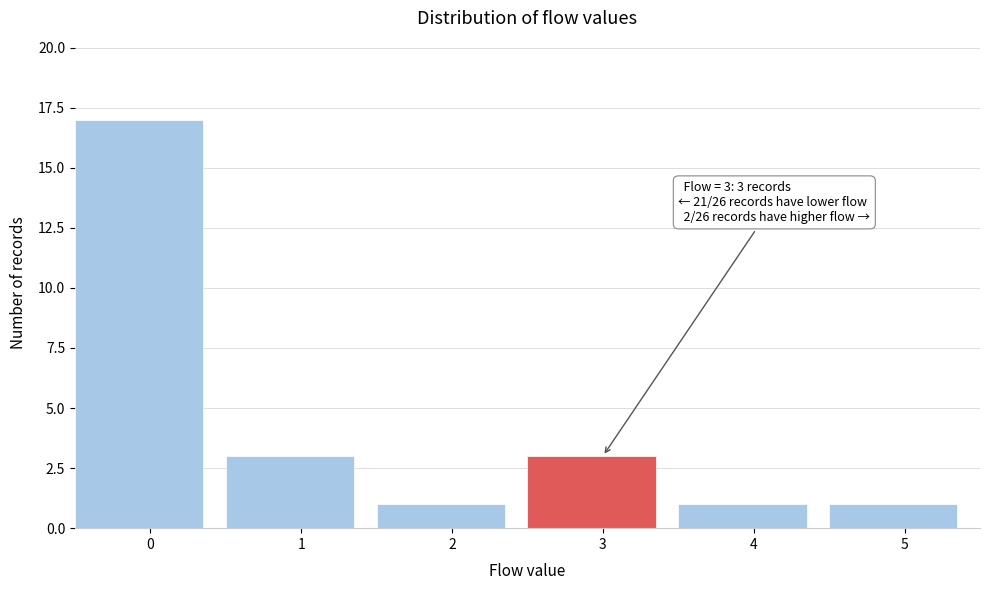

Reading left to right, list all the values displayed in this chart.

0=17	1=3	2=1	3=3	4=1	5=1